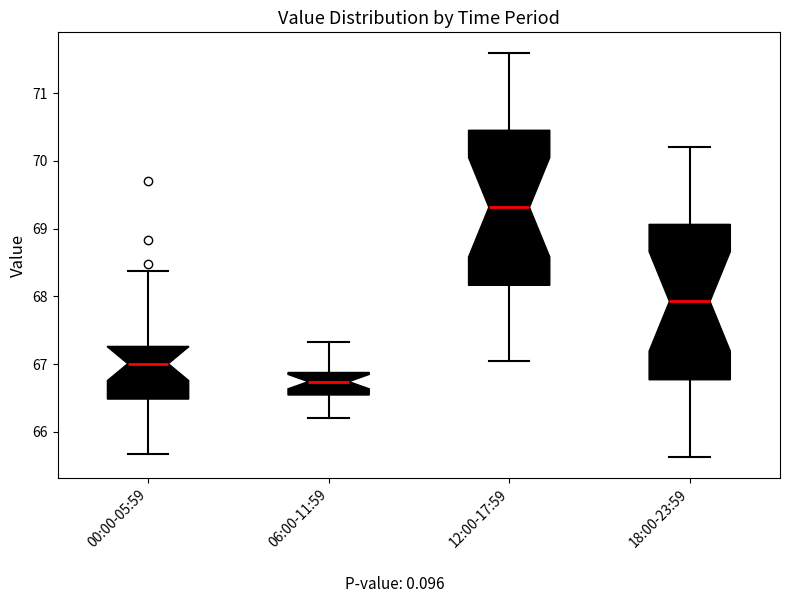

Where does the upper whisker of the box for 00:00-05:59 end on the y-axis? The values are not printed on the chart, so give them approximately, as read against the axis.

68.4